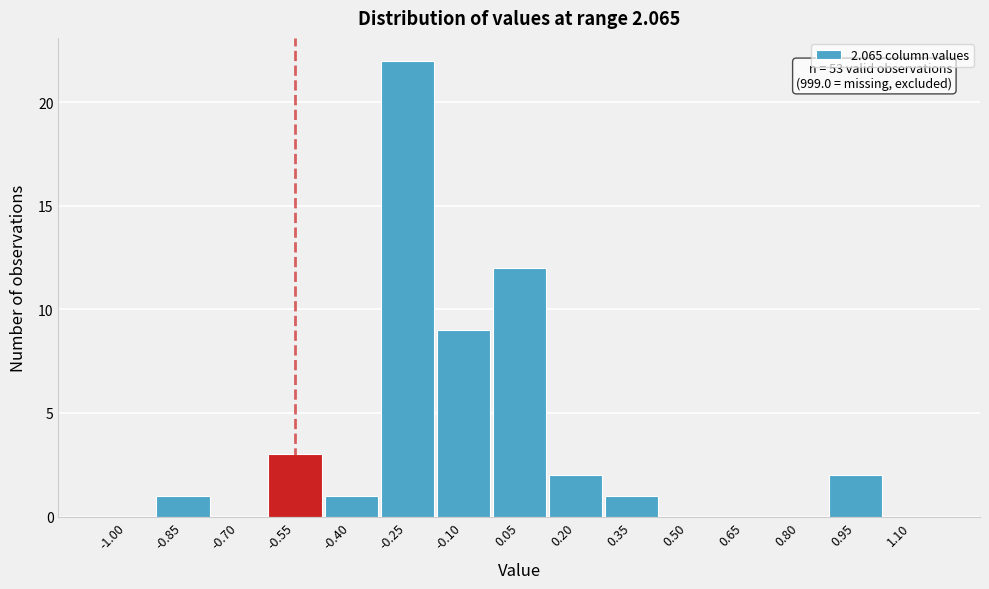

Reading left to right, what are all the values shown in this chart?

-1.00=0	-0.85=1	-0.70=0	-0.55=3	-0.40=1	-0.25=22	-0.10=9	0.05=12	0.20=2	0.35=1	0.50=0	0.65=0	0.80=0	0.95=2	1.10=0